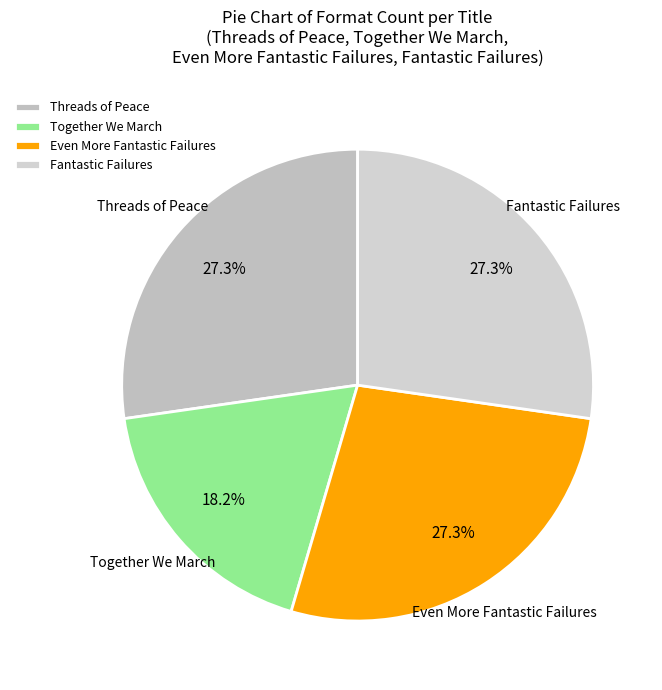

What is the ratio of the value at Together We March to the value at Fantastic Failures?

0.7